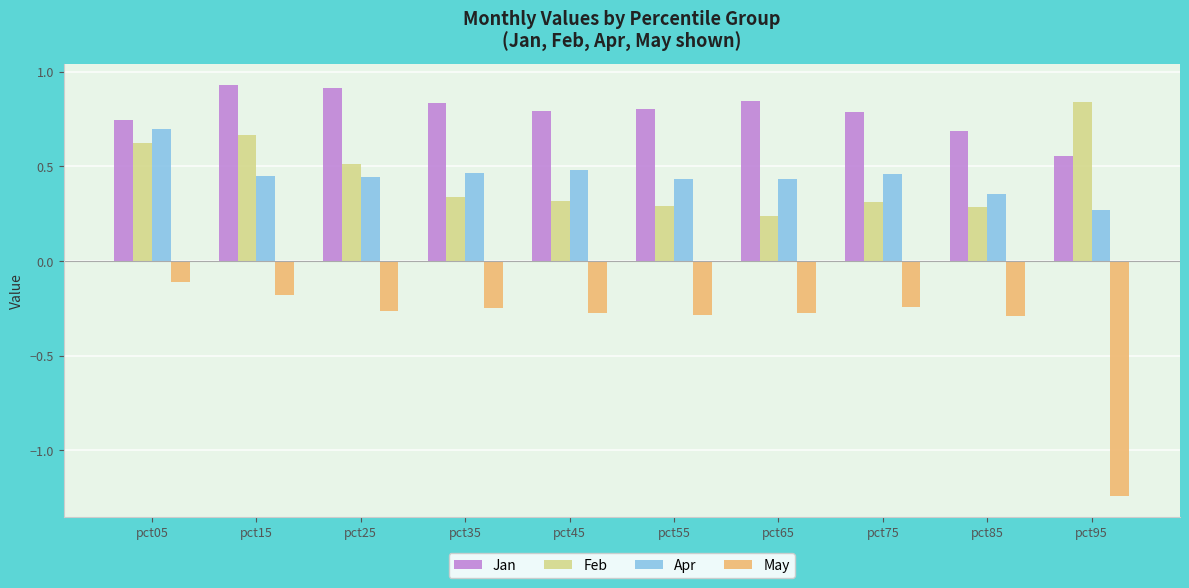

The Jan series shows 0.4 at pct95. True or false?

False